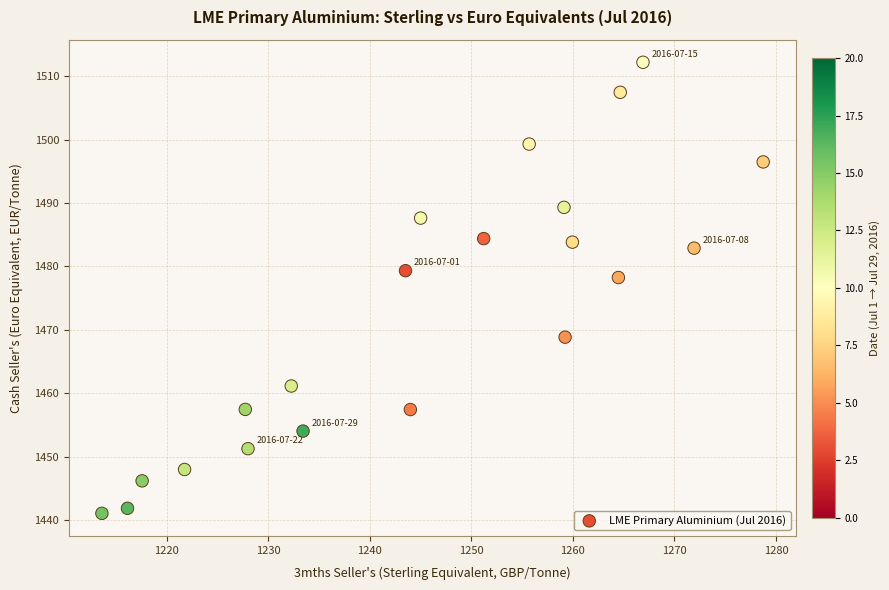

What is the range of Y values (max minus min)?

71.1